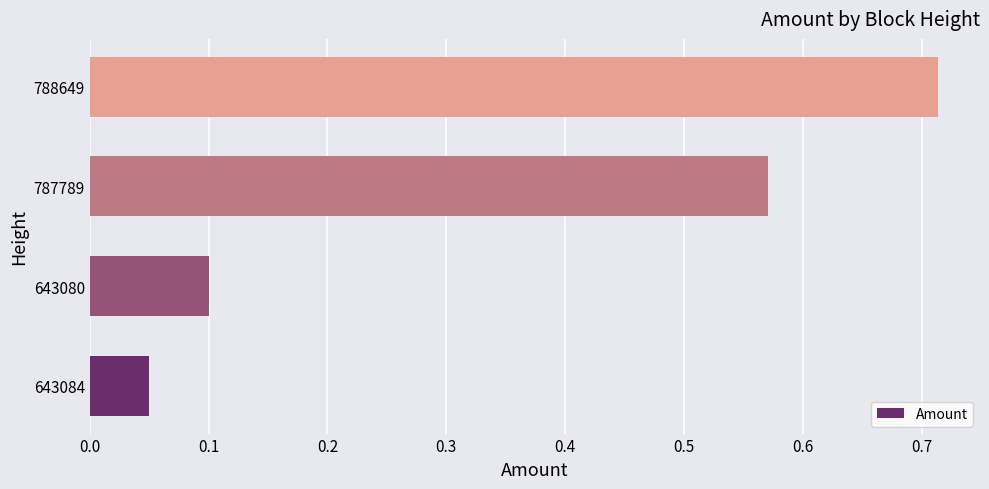

Which label corresponds to the smallest value in the chart?

643084